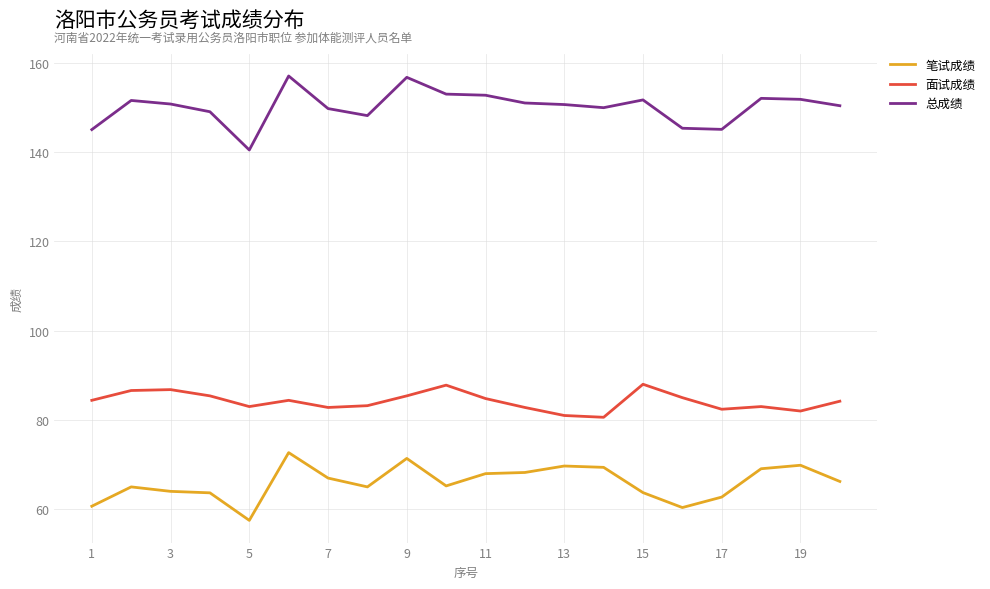

What is the difference between the maximum and minimum values in the 总成绩 series?

16.6